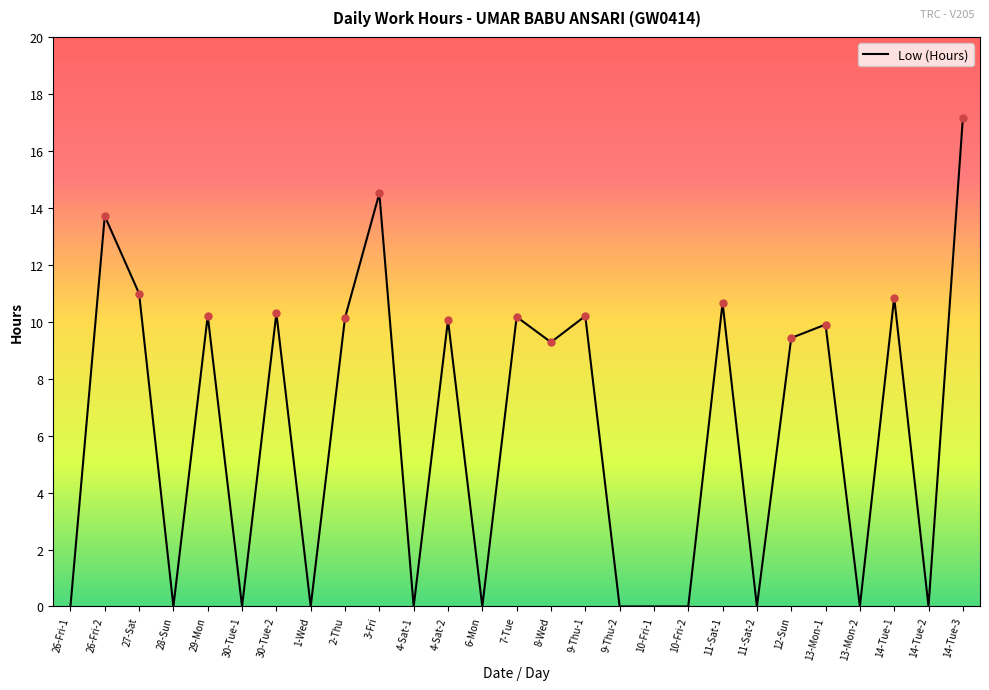

Is this an area chart (filled region under the line)?

No